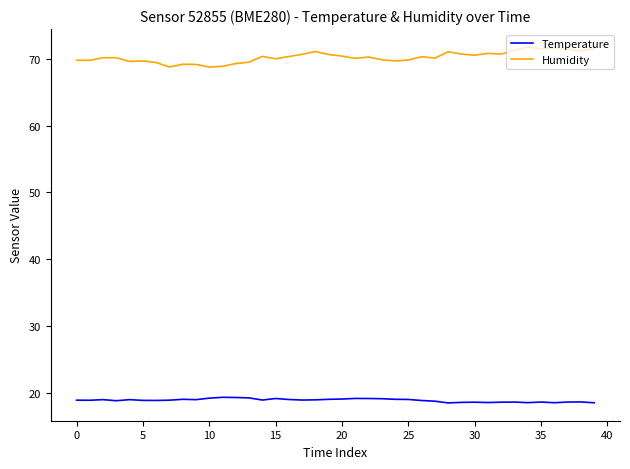

List the series in order of their peak value, lowest first.

Temperature, Humidity